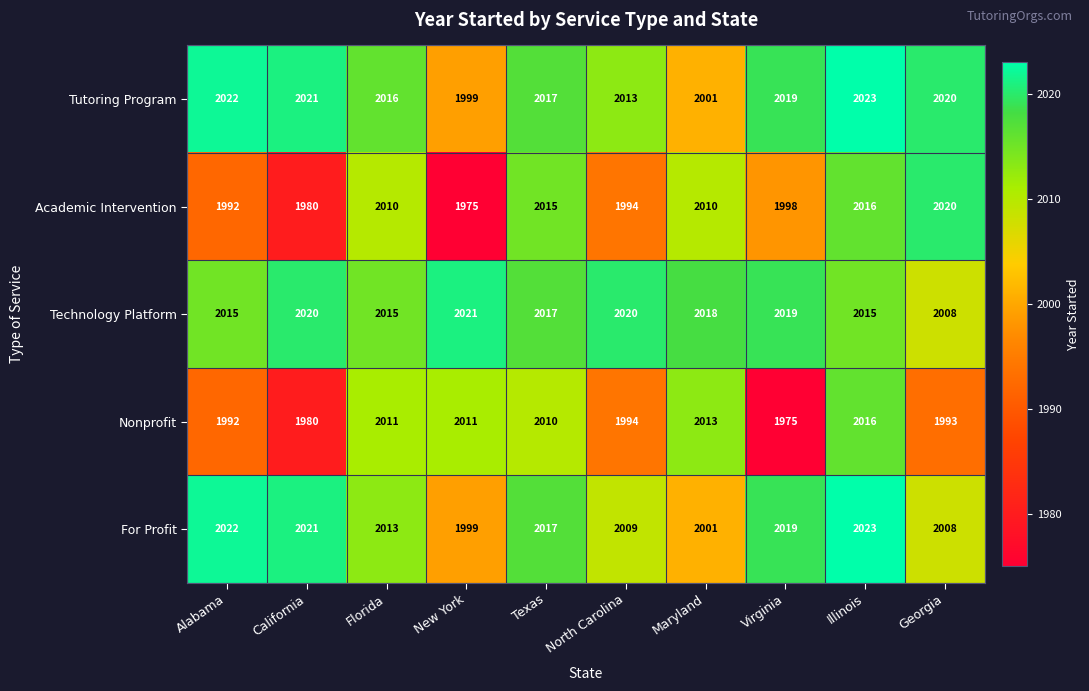

Between California and Texas, which series saw the biggest shift?

Academic Intervention